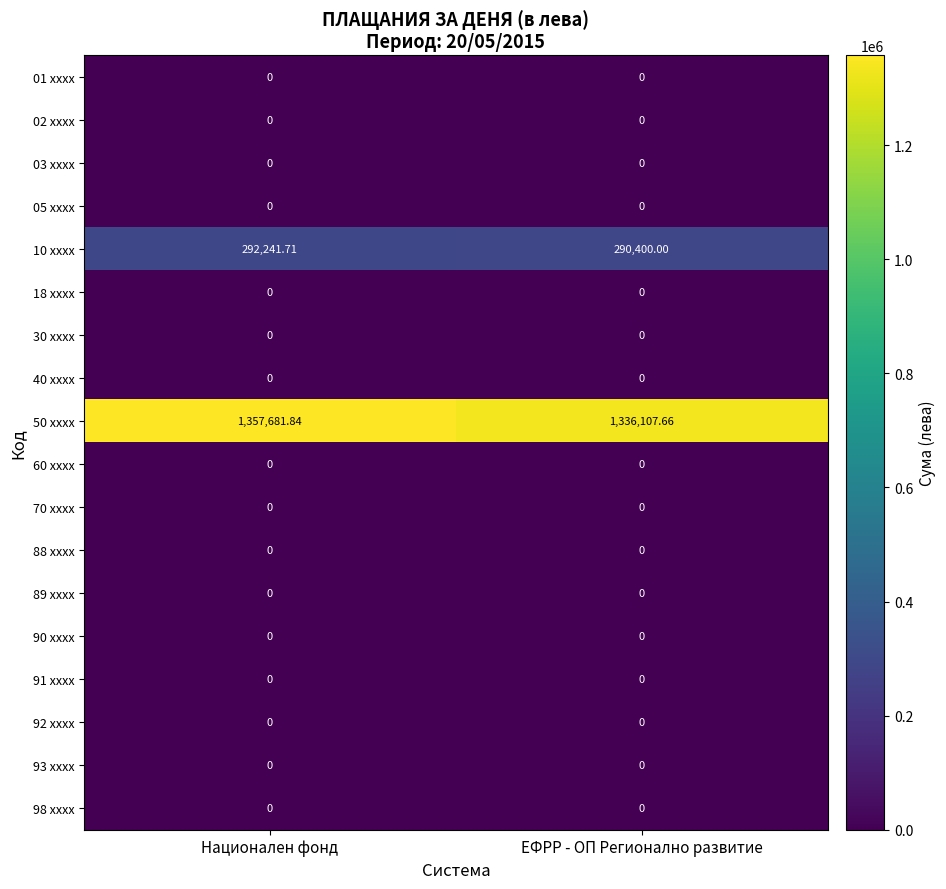

At which category does the chart reach its peak across all series?

Национален фонд